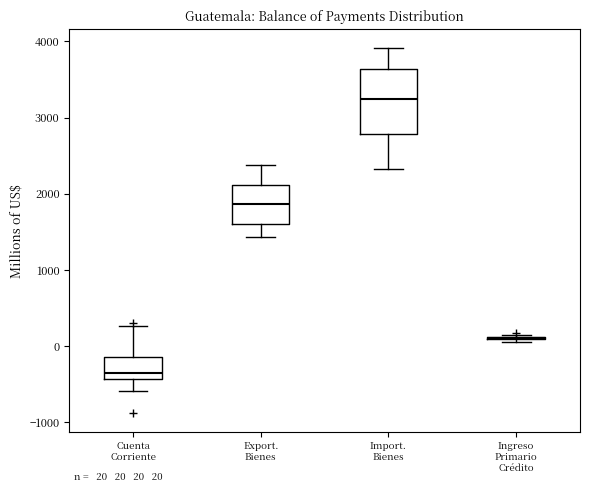

Comparing the boxes themselves (not the whiskers), which one is the tallest?

Import. Bienes